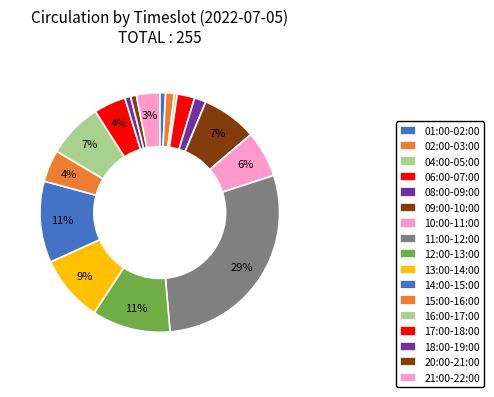

How many slices are in this pie chart?

17